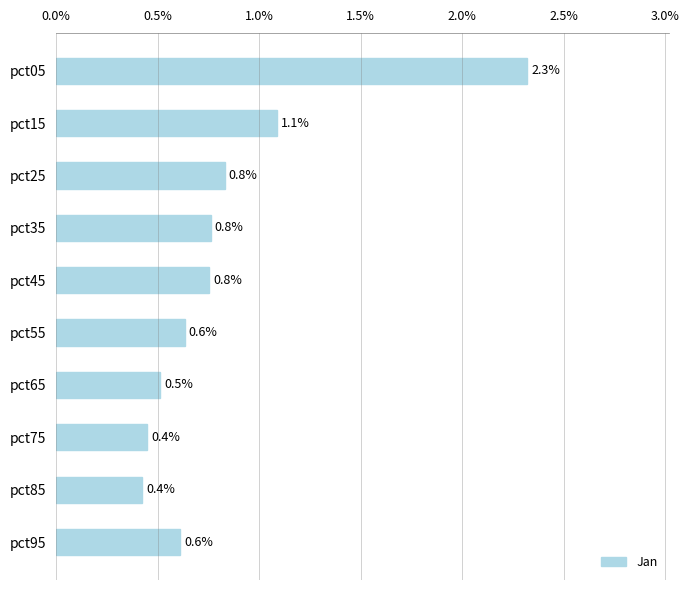

True or false: the data shows 0.5 at pct35.

False